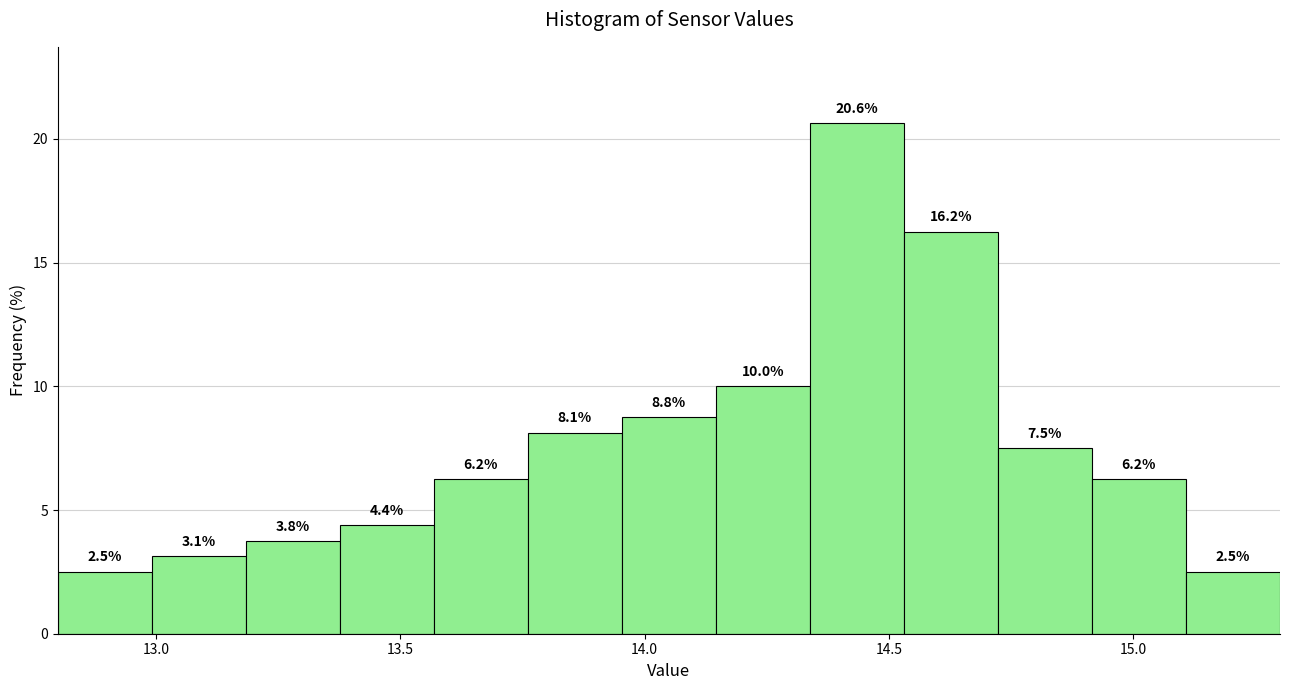

Read against the x-axis, roughly where is the centre of the tallest bar?

14.45